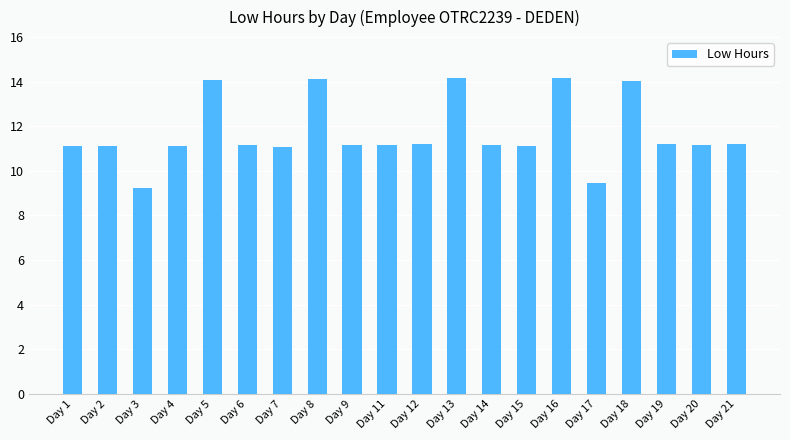

What is the ratio of the value at Day 9 to the value at Day 14?

1.0